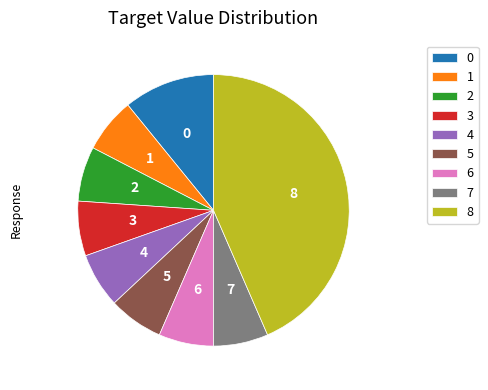

What is the largest slice in the pie chart?

8